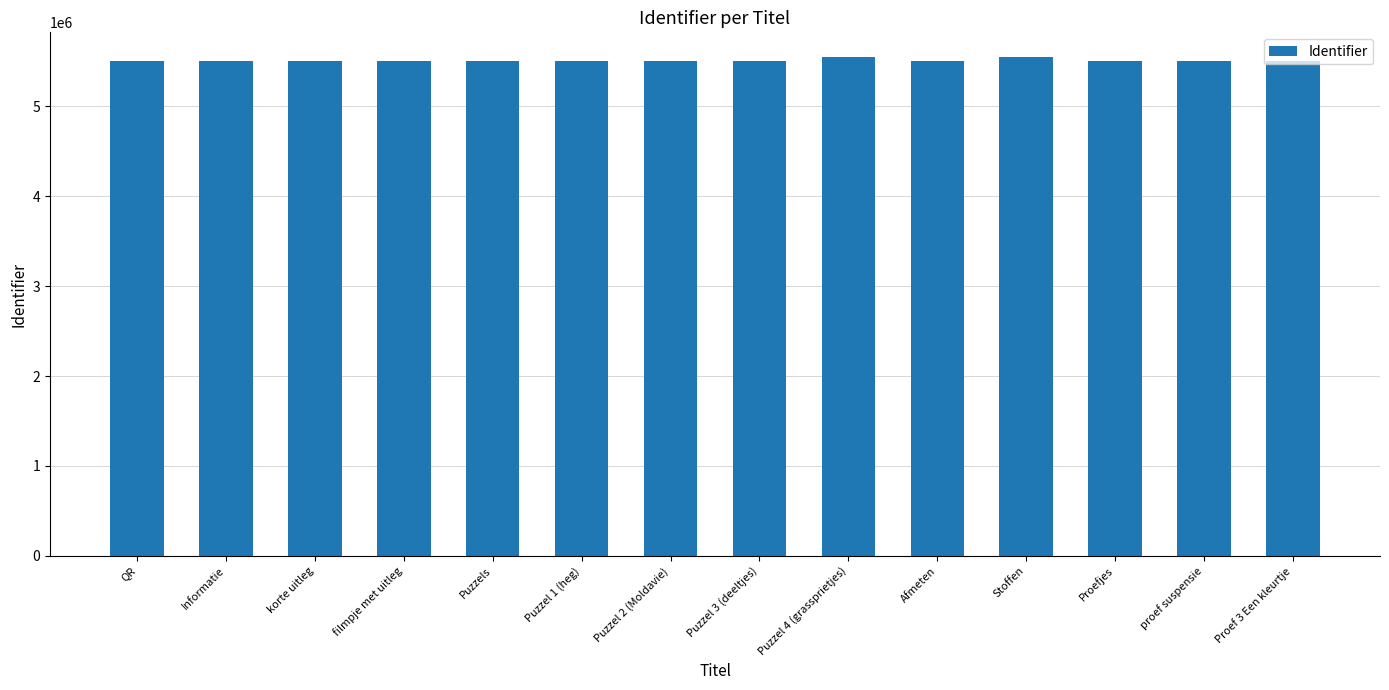

What is the difference between the maximum and minimum values?

41447